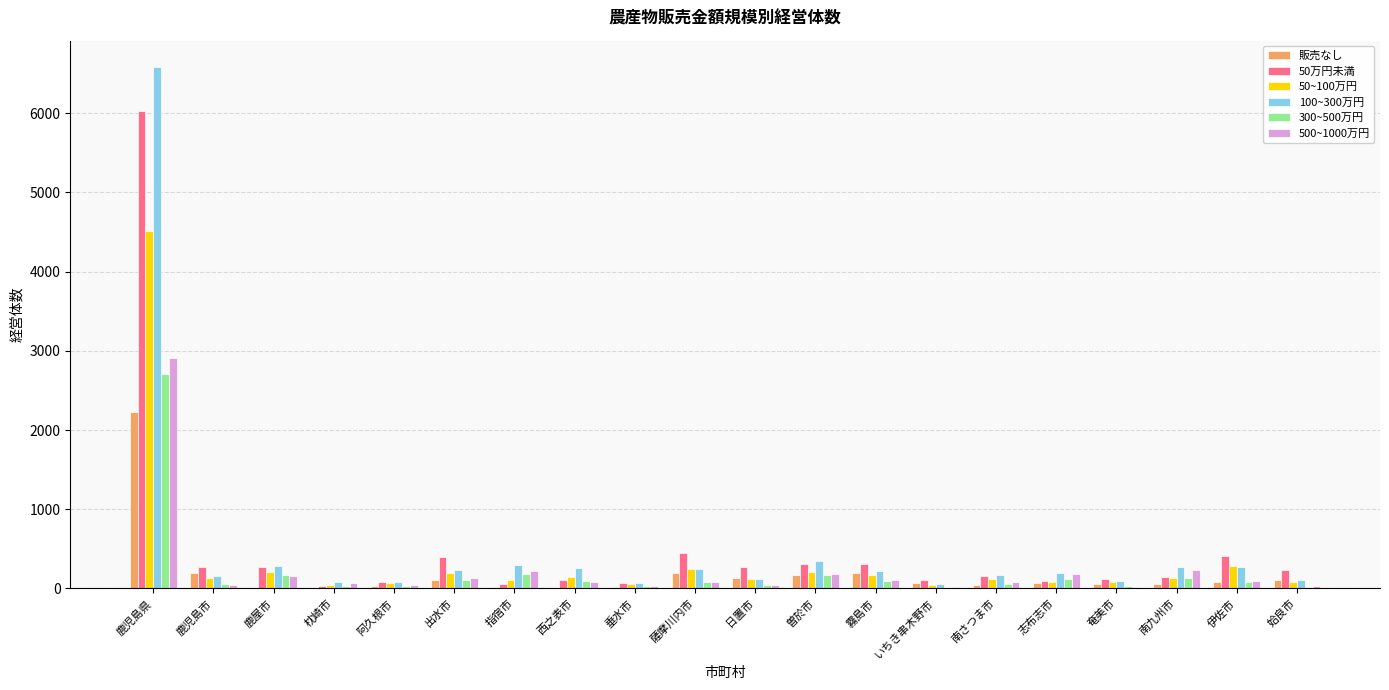

How many series are shown in this chart?

6